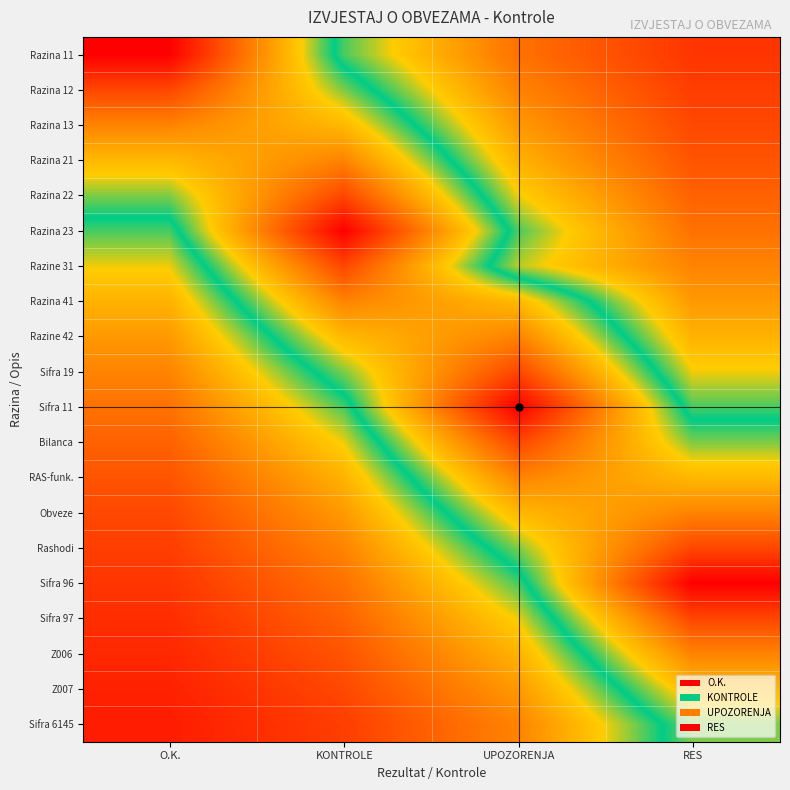

At which category does the chart reach its minimum across all series?

O.K.